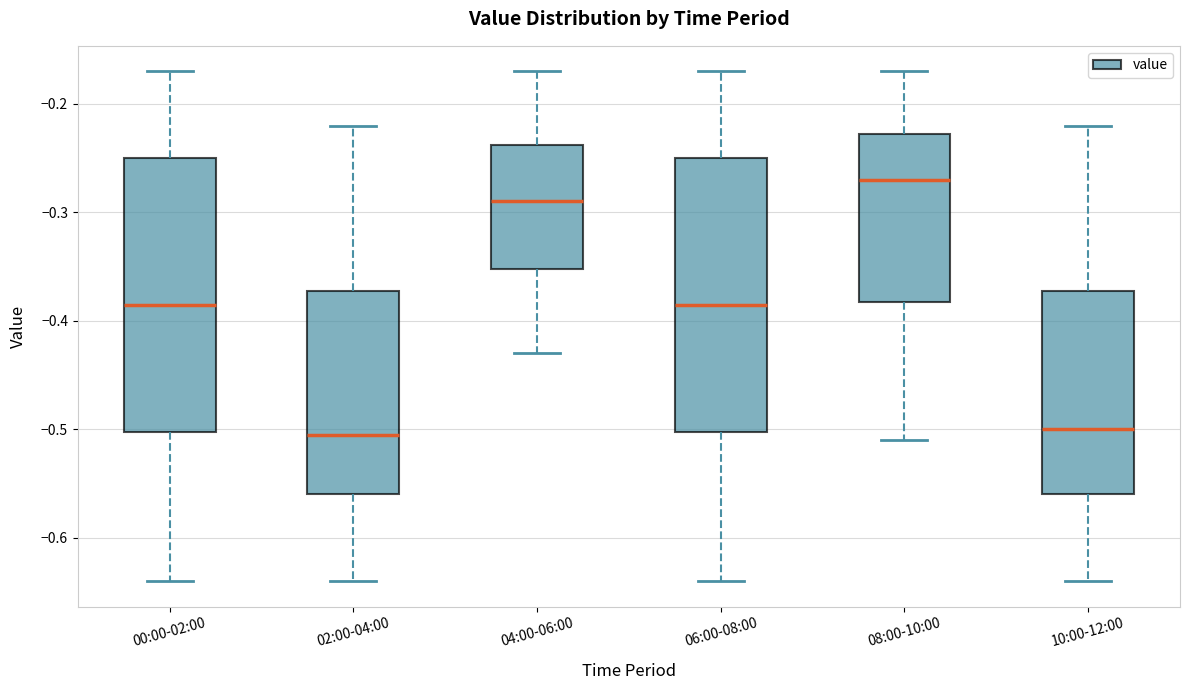

Which box has the highest median line?

08:00-10:00